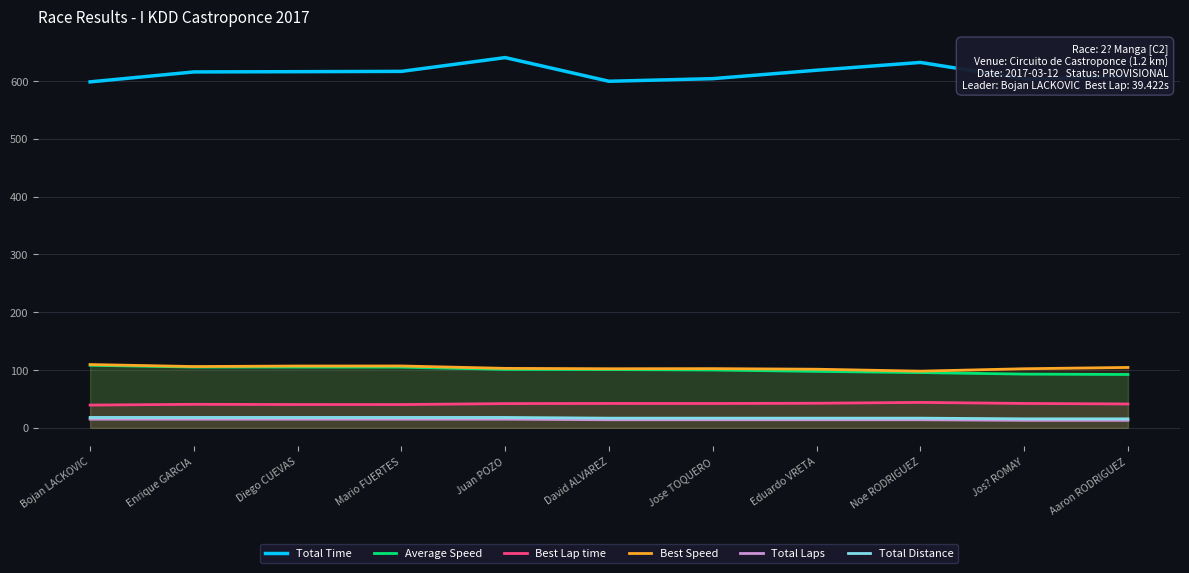

What is the sum of the Total Laps values at Bojan LACKOVIC and Juan POZO?

30.0